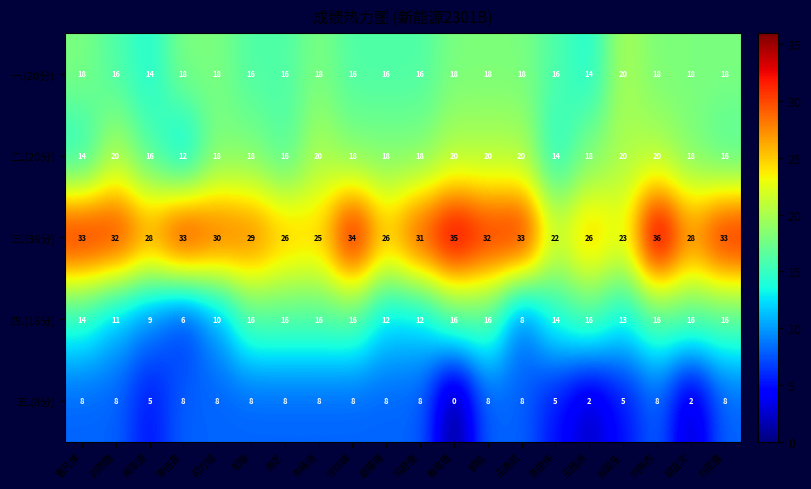

What is the minimum value for 一.(20分)?

14